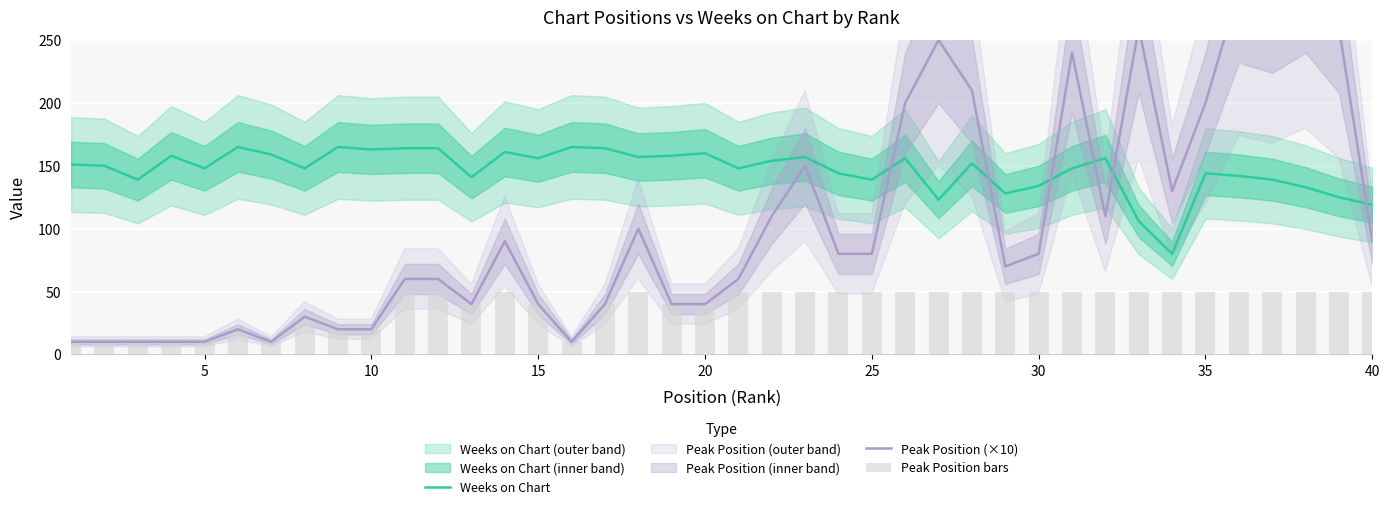

What is the difference between the second highest and second lowest values in the Weeks on Chart series?

59